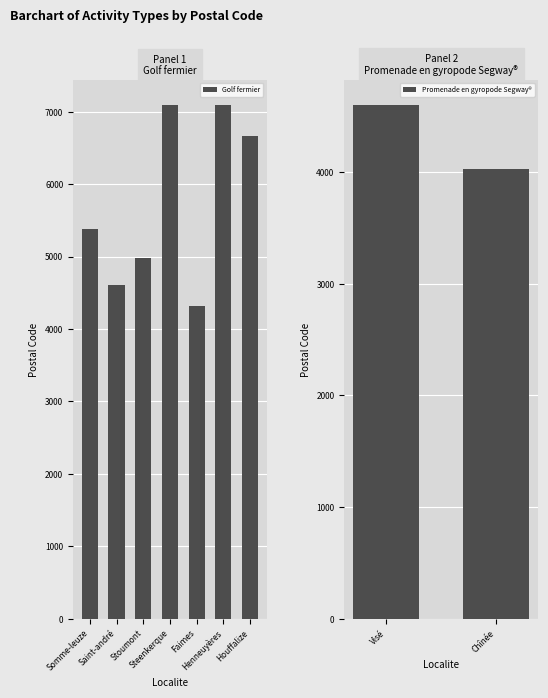

What is the highest value of the Golf fermier series?

7090